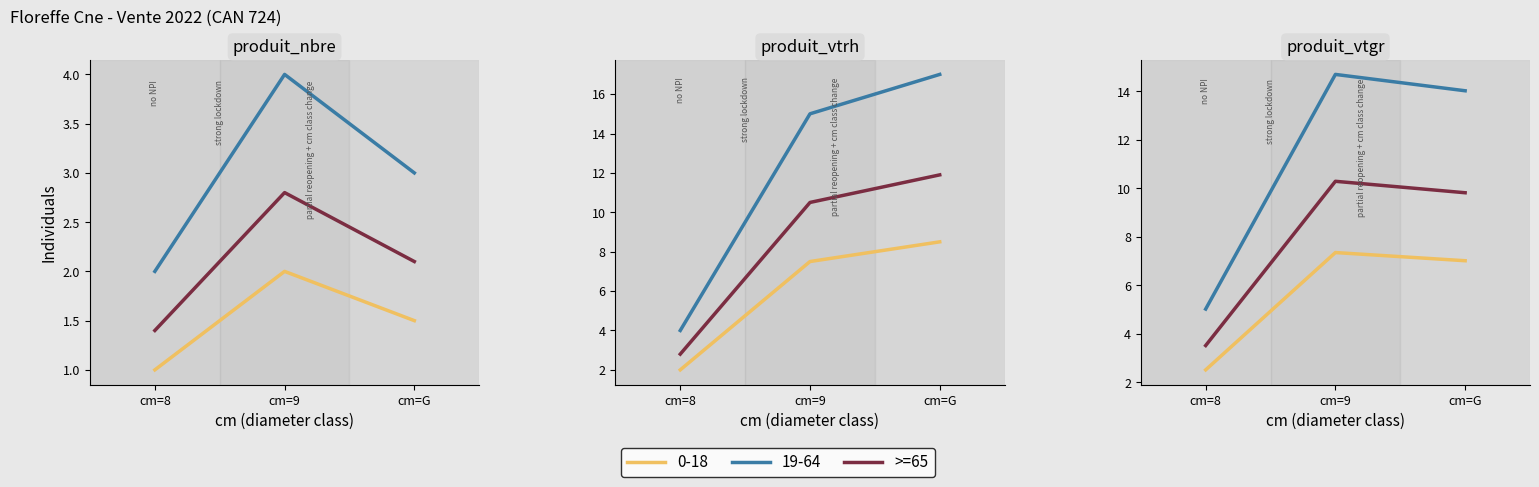

At which label is the value closest to 6?

cm=8